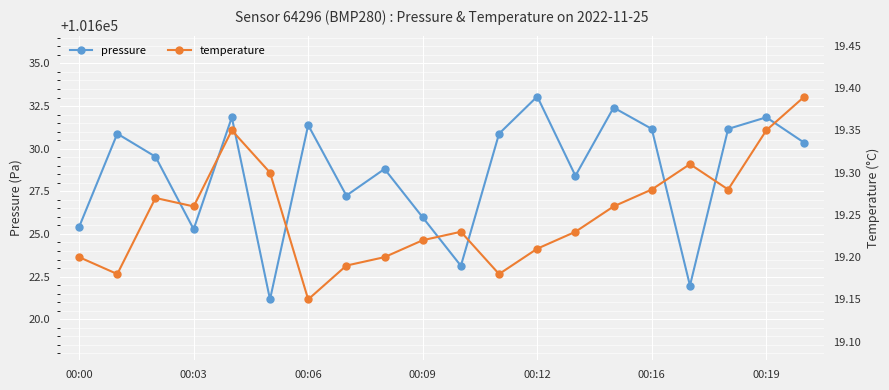

True or false: pressure has more than 1 interior local peaks.

True